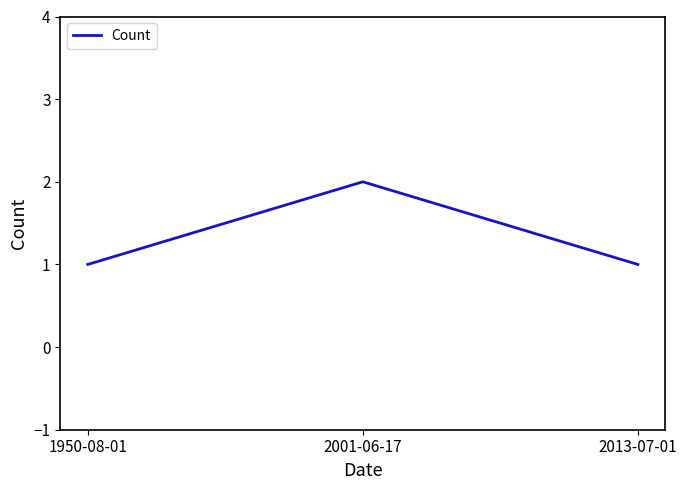

The chart shows a value of 4 at 2001-06-17. True or false?

False